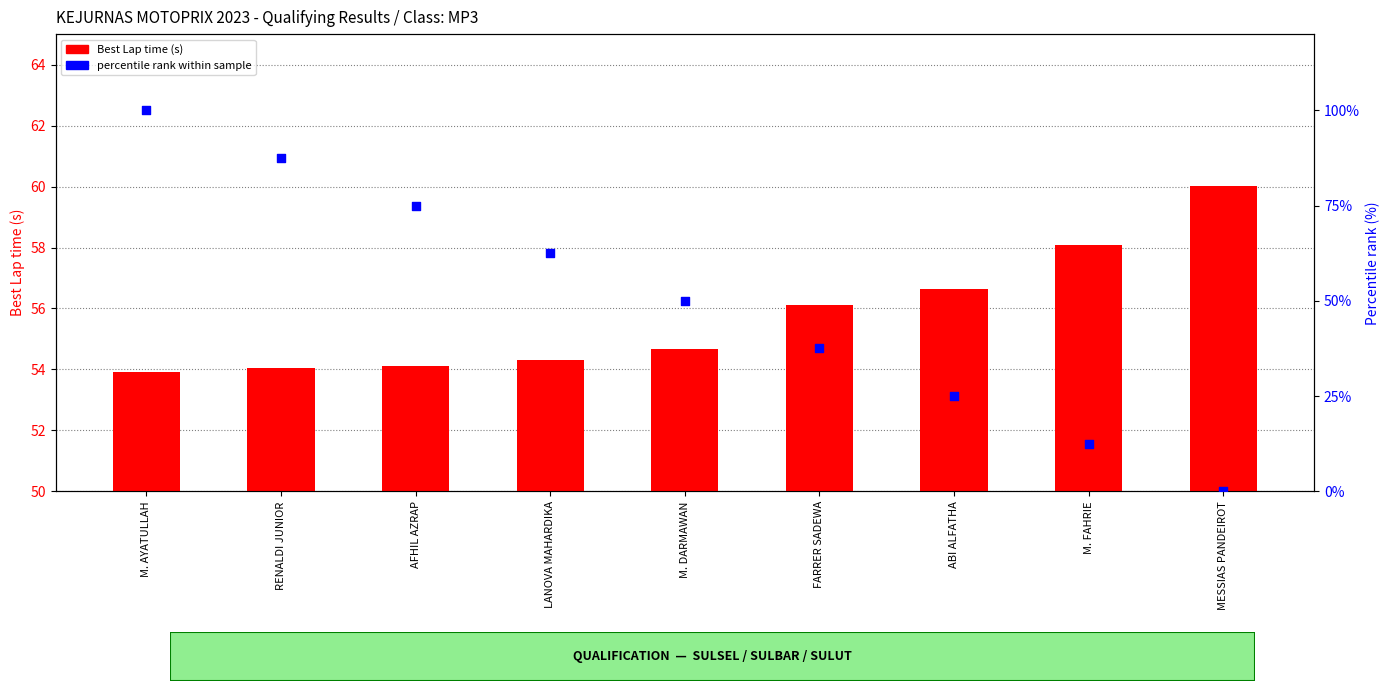

Which series reaches the maximum Y coordinate?

percentile rank within sample